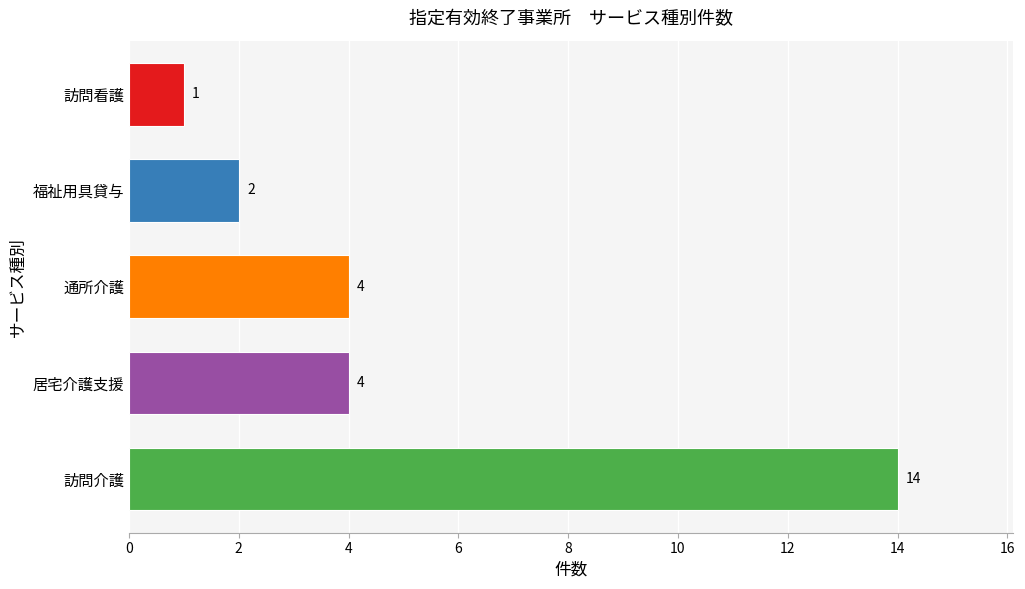

Which label corresponds to the largest value in the chart?

訪問介護